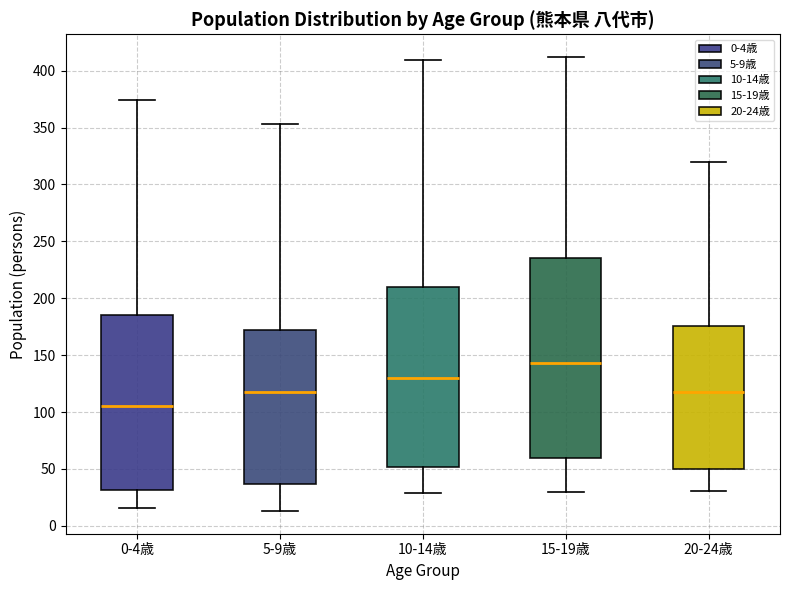

Comparing the boxes themselves (not the whiskers), which one is the tallest?

15-19歳